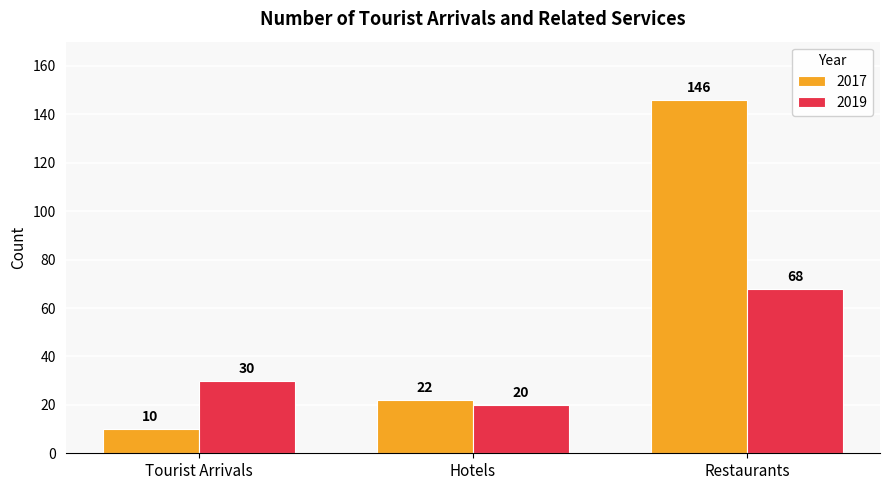

List the labels in order of 2017 value, largest first.

Restaurants, Hotels, Tourist Arrivals